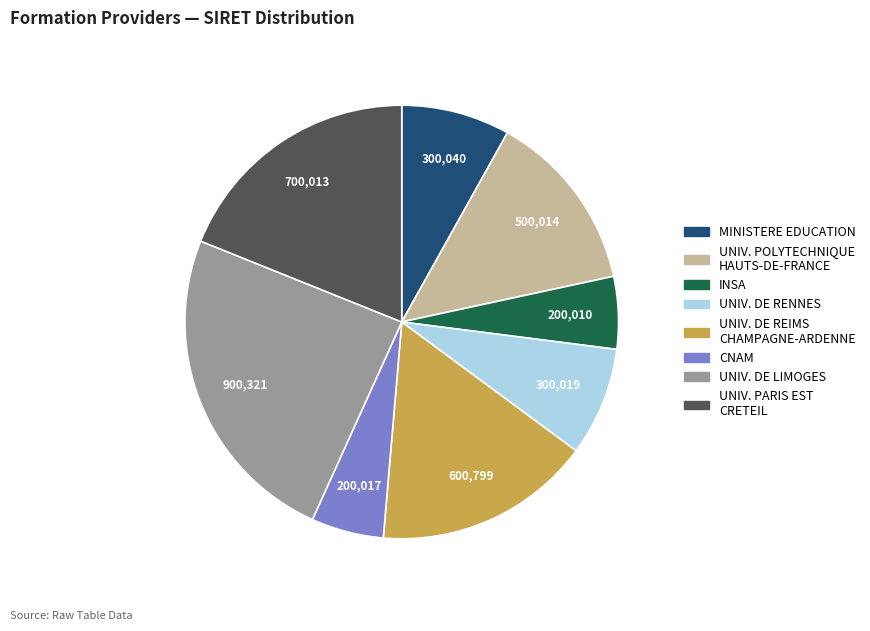

Do CNAM and MINISTERE EDUCATION together represent more than half of the pie?

No